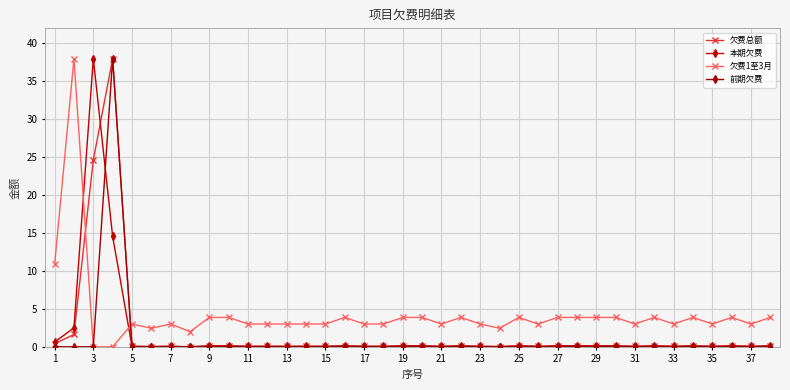

What is the greatest value displayed?

38.0